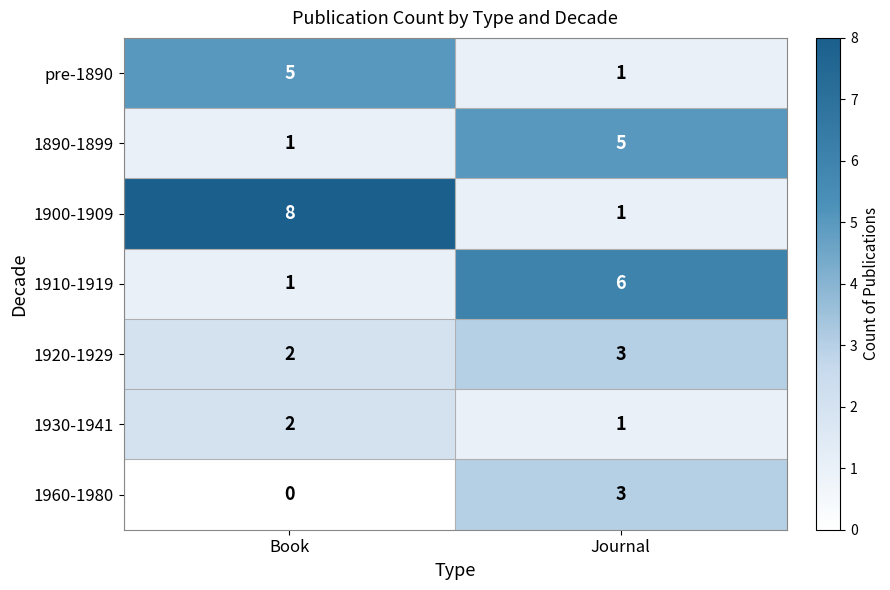

Rank the categories by pre-1890 value from lowest to highest.

Journal, Book